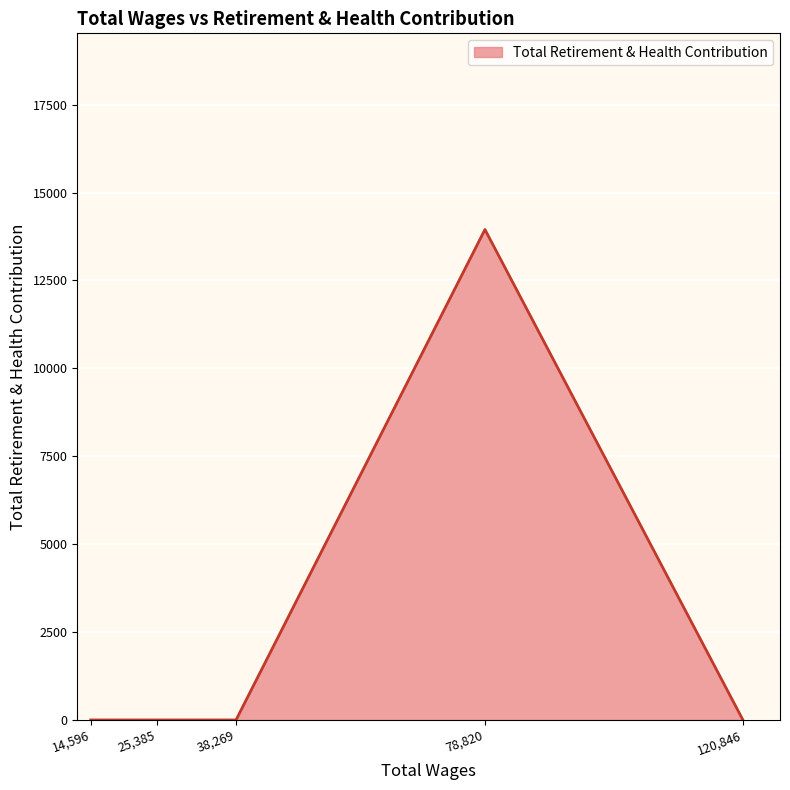

What is the maximum value shown in the chart?

13949